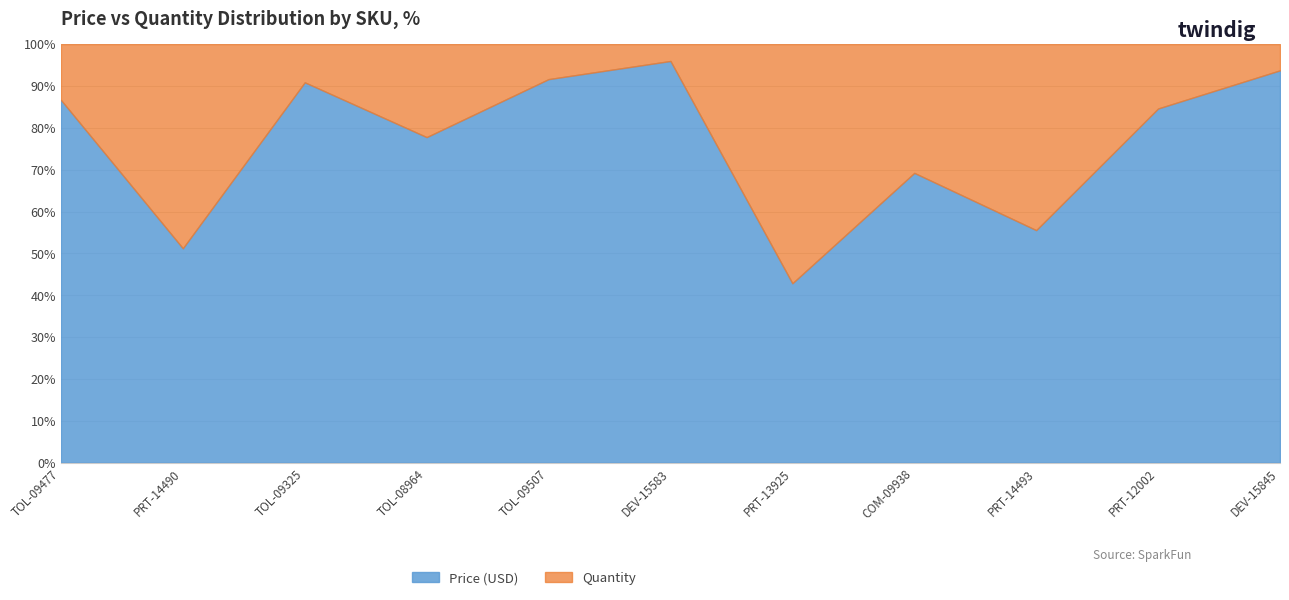

Rank the series by their maximum value, from highest to lowest.

Price (USD), Quantity